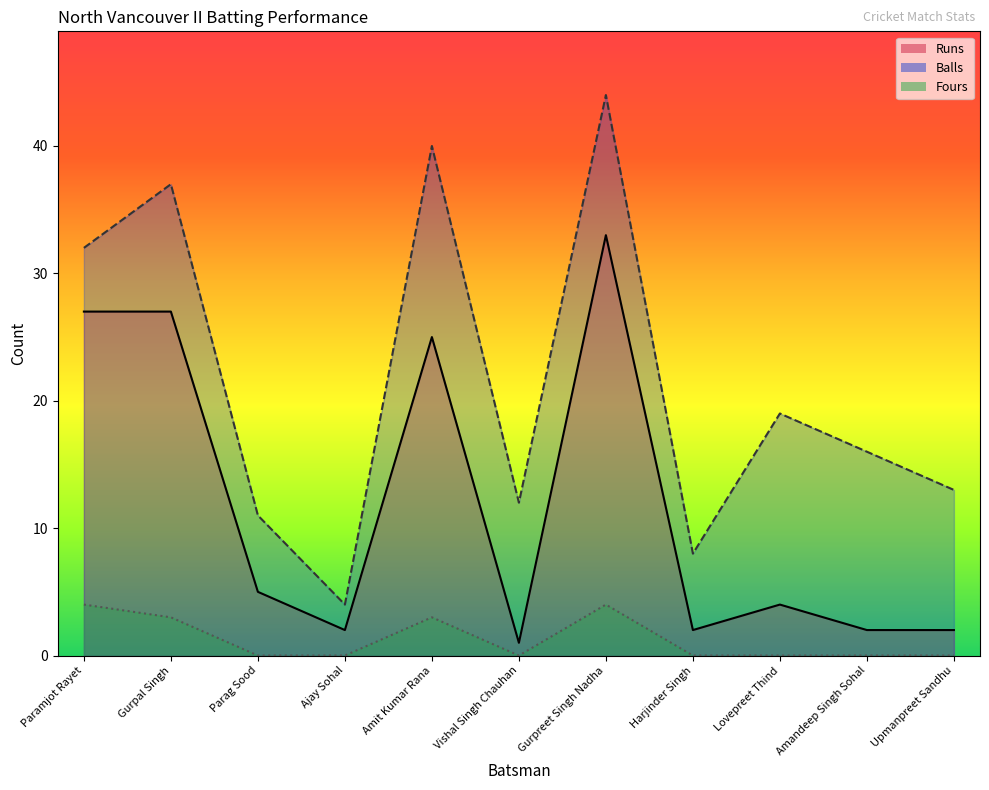

Where is Fours nearest to the value 2?

Gurpal Singh